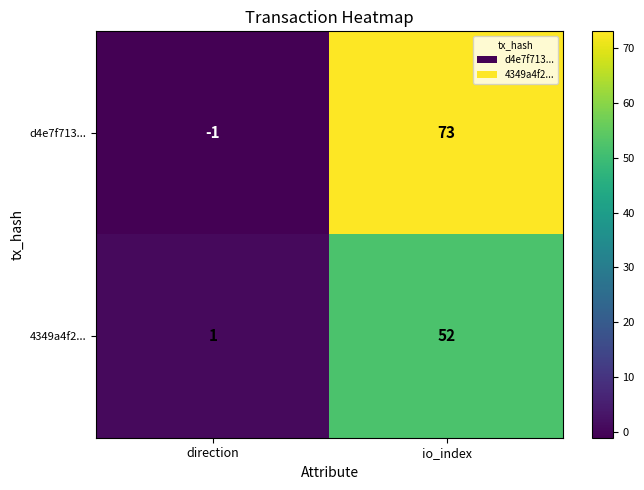

At which category does the chart reach its peak across all series?

io_index